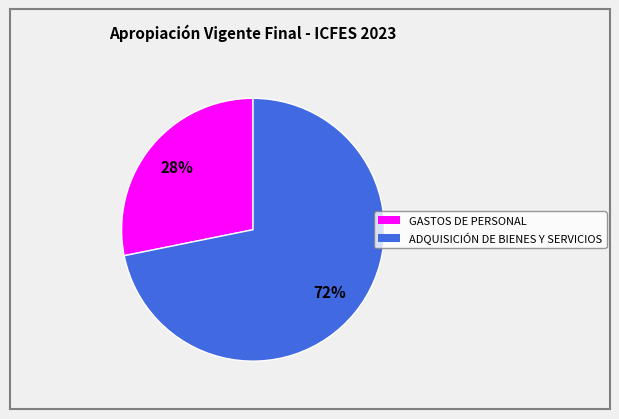

Between GASTOS DE PERSONAL and ADQUISICIÓN DE BIENES Y SERVICIOS, which is larger?

ADQUISICIÓN DE BIENES Y SERVICIOS